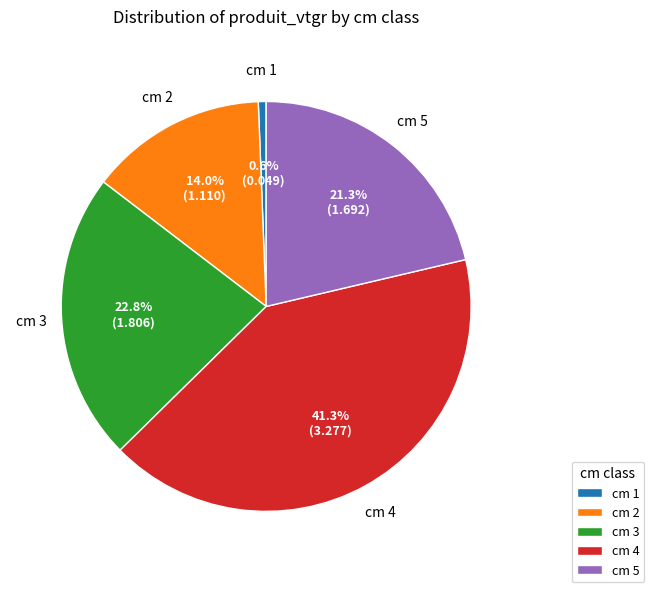

Between cm 4 and cm 3, which is larger?

cm 4